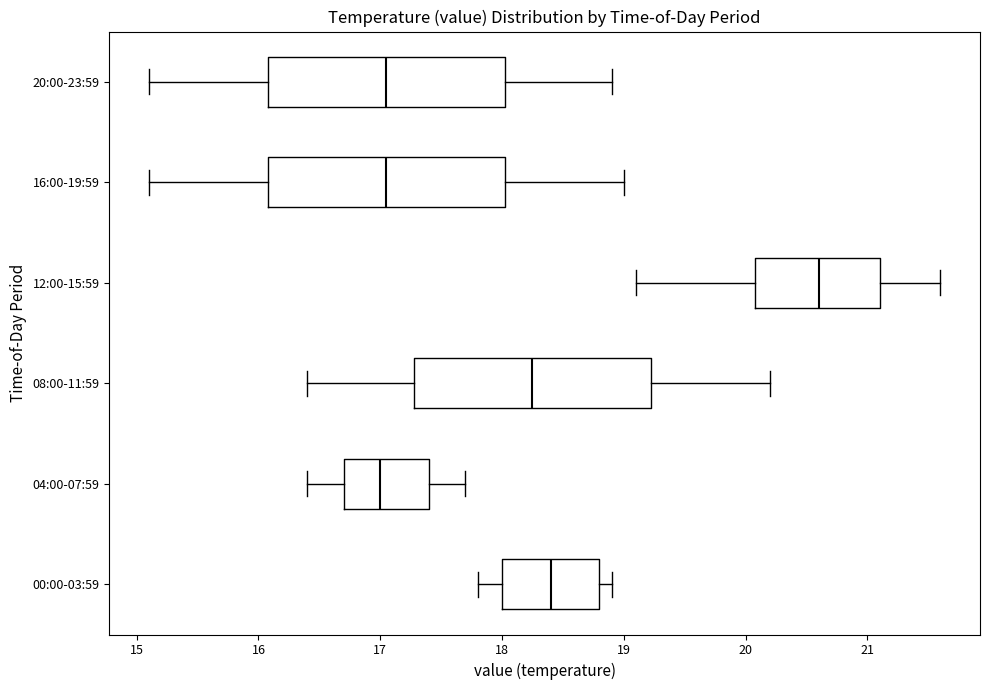

Reading bottom to top, read every box against the x-axis: the position of its median line, the range the box covers, and the ends of its whiskers. The values are not printed on the chart, so give them approximately, as read against the axis.

00:00-03:59: median 18.4, box 18.0 to 18.8, whiskers 17.8 to 18.9
04:00-07:59: median 17.0, box 16.7 to 17.4, whiskers 16.4 to 17.7
08:00-11:59: median 18.3, box 17.3 to 19.2, whiskers 16.4 to 20.2
12:00-15:59: median 20.6, box 20.1 to 21.1, whiskers 19.1 to 21.6
16:00-19:59: median 17.1, box 16.1 to 18.0, whiskers 15.1 to 19.0
20:00-23:59: median 17.1, box 16.1 to 18.0, whiskers 15.1 to 18.9